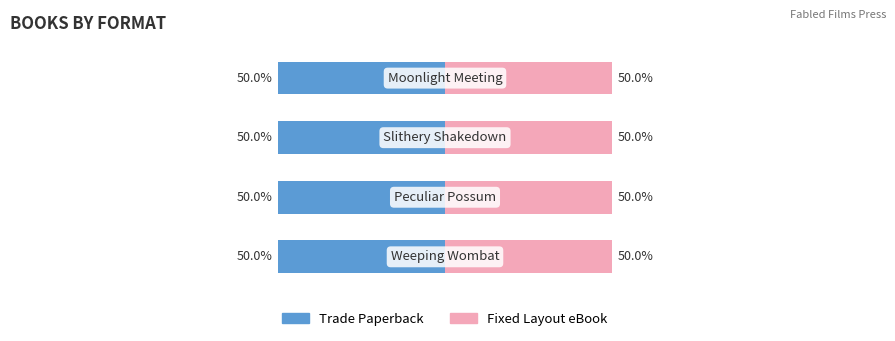

Between Slithery Shakedown and Moonlight Meeting, which series saw the biggest shift?

Trade Paperback